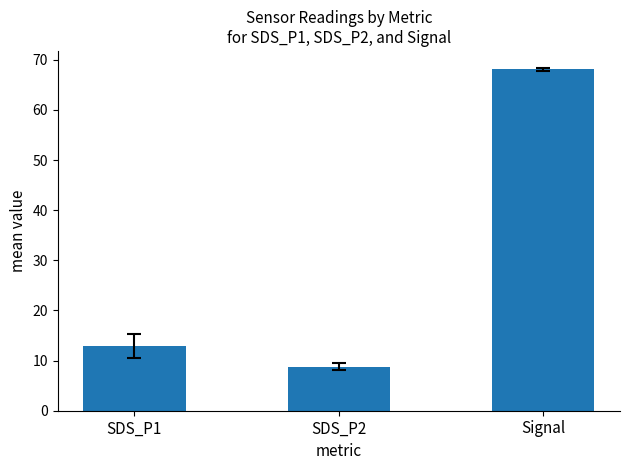

Are the bars grouped side by side (vs. stacked)?

No